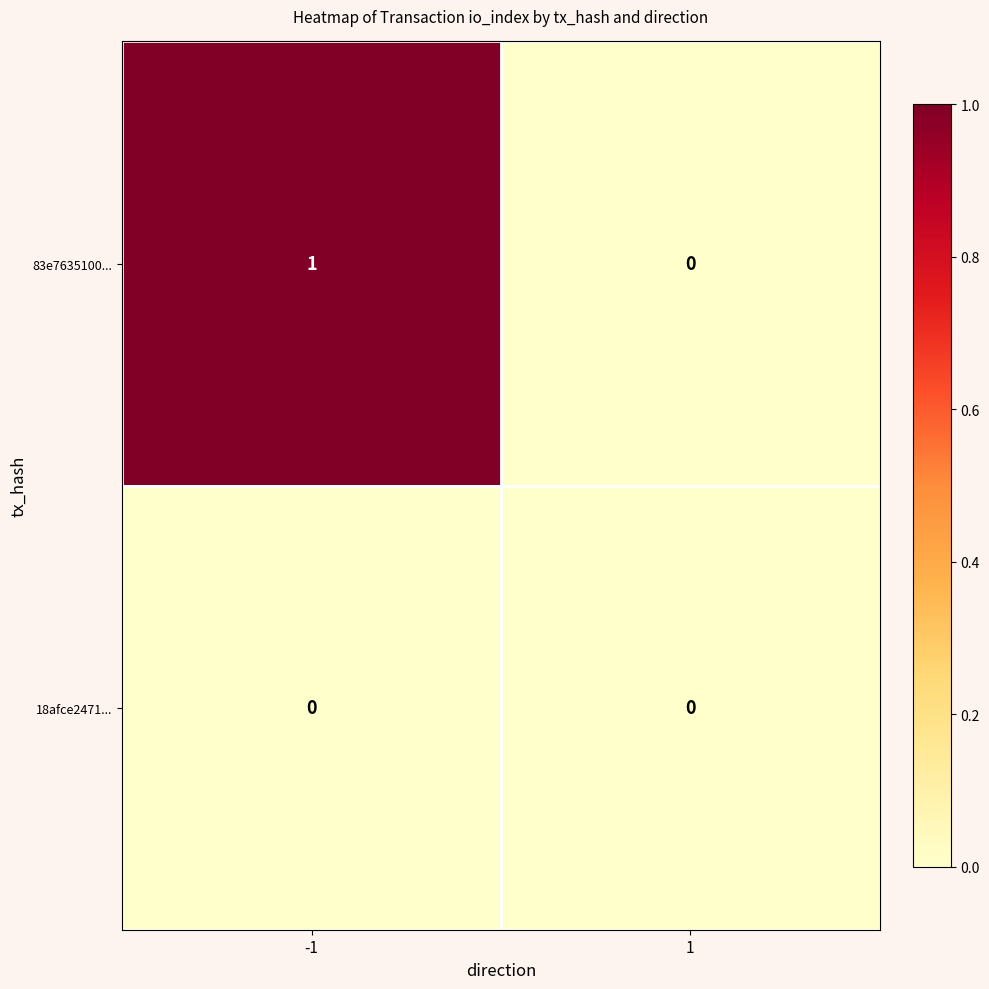

At which category is the sum across all series the highest?

-1